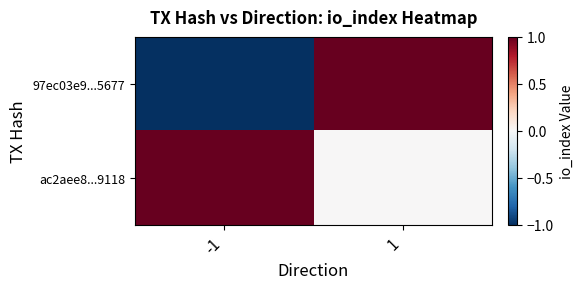

At which category is the sum across all series the highest?

1